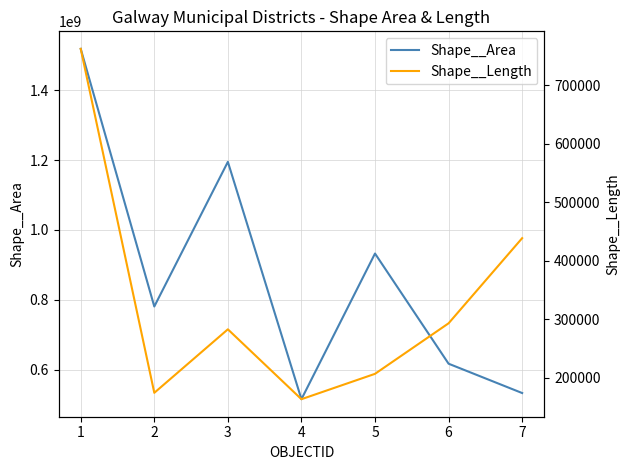

What is the spread (max minus min) of values at 6?

616480200.1